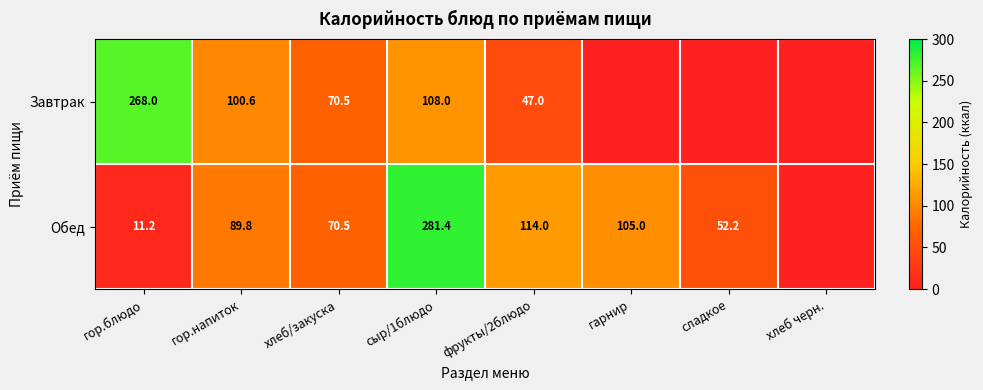

True or false: Обед has a value of 202.1 at фрукты/2блюдо.

False